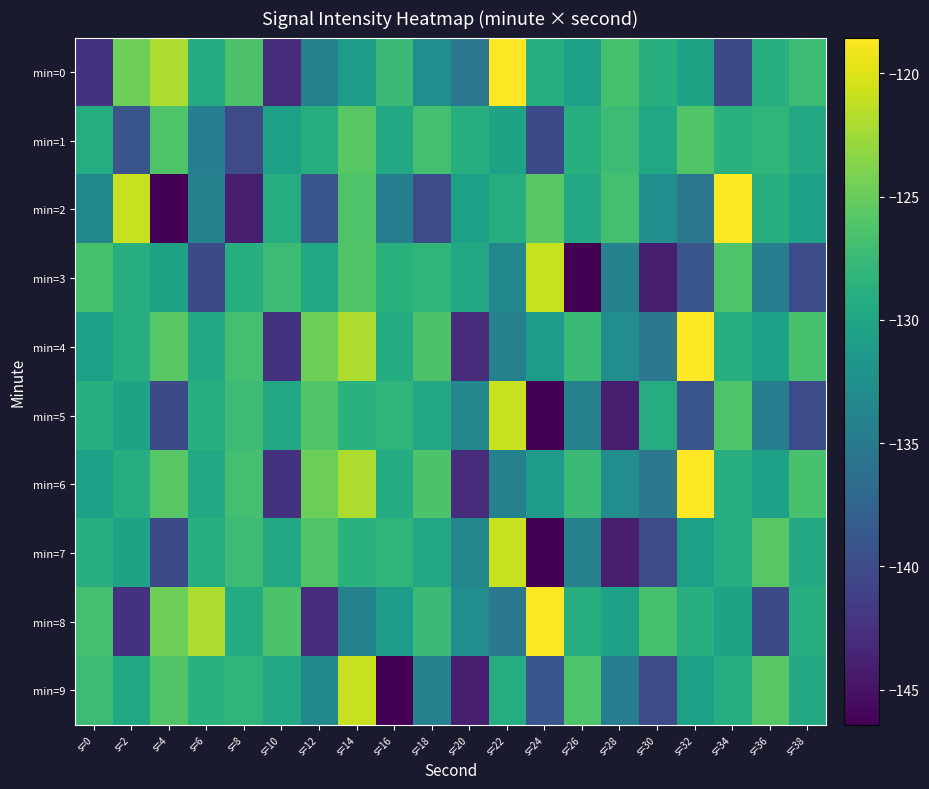

Reading left to right, extract all data points from this chart.

min=0: s=0=-142.3	s=2=-124.7	s=4=-122.0	s=6=-129.2	s=8=-126.3	s=10=-142.9	s=12=-134.2	s=14=-131.0	s=16=-127.4	s=18=-132.8	s=20=-135.4	s=22=-118.5	s=24=-128.8	s=26=-130.4	s=28=-126.6	s=30=-128.8	s=32=-130.4	s=34=-140.2	s=36=-129.0	s=38=-127.4
min=1: s=0=-129.1	s=2=-139.1	s=4=-126.2	s=6=-134.5	s=8=-139.9	s=10=-130.6	s=12=-129.0	s=14=-125.8	s=16=-129.6	s=18=-126.9	s=20=-128.8	s=22=-130.4	s=24=-140.2	s=26=-129.0	s=28=-127.4	s=30=-129.7	s=32=-126.1	s=34=-128.6	s=36=-128.1	s=38=-129.6
min=2: s=0=-133.5	s=2=-120.9	s=4=-146.4	s=6=-134.1	s=8=-144.1	s=10=-129.1	s=12=-139.1	s=14=-126.2	s=16=-134.5	s=18=-139.9	s=20=-130.6	s=22=-129.0	s=24=-125.8	s=26=-129.6	s=28=-126.9	s=30=-132.8	s=32=-135.4	s=34=-118.5	s=36=-128.8	s=38=-130.4
min=3: s=0=-126.6	s=2=-128.8	s=4=-130.4	s=6=-140.2	s=8=-129.0	s=10=-127.4	s=12=-129.7	s=14=-126.1	s=16=-128.6	s=18=-128.1	s=20=-129.6	s=22=-133.5	s=24=-120.9	s=26=-146.4	s=28=-134.1	s=30=-144.1	s=32=-139.1	s=34=-126.2	s=36=-134.5	s=38=-139.9
min=4: s=0=-130.6	s=2=-129.0	s=4=-125.8	s=6=-129.6	s=8=-126.9	s=10=-142.3	s=12=-124.7	s=14=-122.0	s=16=-129.2	s=18=-126.3	s=20=-142.9	s=22=-134.2	s=24=-131.0	s=26=-127.4	s=28=-132.8	s=30=-135.4	s=32=-118.5	s=34=-128.8	s=36=-130.4	s=38=-126.6
min=5: s=0=-128.8	s=2=-130.4	s=4=-140.2	s=6=-129.0	s=8=-127.4	s=10=-129.7	s=12=-126.1	s=14=-128.6	s=16=-128.1	s=18=-129.6	s=20=-133.5	s=22=-120.9	s=24=-146.4	s=26=-134.1	s=28=-144.1	s=30=-129.1	s=32=-139.1	s=34=-126.2	s=36=-134.5	s=38=-139.9
min=6: s=0=-130.6	s=2=-129.0	s=4=-125.8	s=6=-129.6	s=8=-126.9	s=10=-142.3	s=12=-124.7	s=14=-122.0	s=16=-129.2	s=18=-126.3	s=20=-142.9	s=22=-134.2	s=24=-131.0	s=26=-127.4	s=28=-132.8	s=30=-135.4	s=32=-118.5	s=34=-128.8	s=36=-130.4	s=38=-126.6
min=7: s=0=-128.8	s=2=-130.4	s=4=-140.2	s=6=-129.0	s=8=-127.4	s=10=-129.7	s=12=-126.1	s=14=-128.6	s=16=-128.1	s=18=-129.6	s=20=-133.5	s=22=-120.9	s=24=-146.4	s=26=-134.1	s=28=-144.1	s=30=-139.9	s=32=-130.6	s=34=-129.0	s=36=-125.8	s=38=-129.6
min=8: s=0=-126.9	s=2=-142.3	s=4=-124.7	s=6=-122.0	s=8=-129.2	s=10=-126.3	s=12=-142.9	s=14=-134.2	s=16=-131.0	s=18=-127.4	s=20=-132.8	s=22=-135.4	s=24=-118.5	s=26=-128.8	s=28=-130.4	s=30=-126.6	s=32=-128.8	s=34=-130.4	s=36=-140.2	s=38=-129.0
min=9: s=0=-127.4	s=2=-129.7	s=4=-126.1	s=6=-128.6	s=8=-128.1	s=10=-129.6	s=12=-133.5	s=14=-120.9	s=16=-146.4	s=18=-134.1	s=20=-144.1	s=22=-129.1	s=24=-139.1	s=26=-126.2	s=28=-134.5	s=30=-139.9	s=32=-130.6	s=34=-129.0	s=36=-125.8	s=38=-129.6